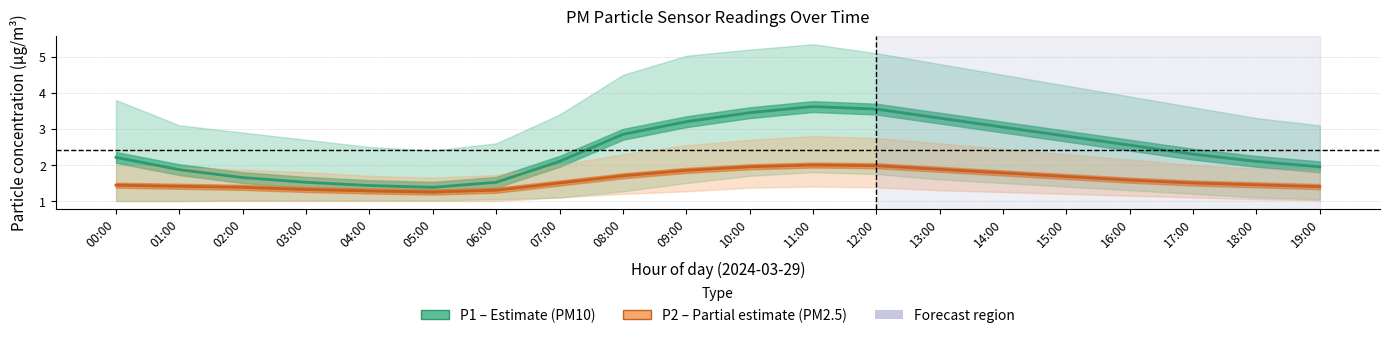

Reading left to right, list all the values displayed in this chart.

P1 (PM10): 00:00=2.2	01:00=1.9	02:00=1.6	03:00=1.5	04:00=1.4	05:00=1.4	06:00=1.5	07:00=2.1	08:00=2.9	09:00=3.2	10:00=3.5	11:00=3.6	12:00=3.5	13:00=3.3	14:00=3.0	15:00=2.8	16:00=2.5	17:00=2.3	18:00=2.1	19:00=1.9
P2 (PM2.5): 00:00=1.4	01:00=1.4	02:00=1.4	03:00=1.3	04:00=1.3	05:00=1.2	06:00=1.3	07:00=1.5	08:00=1.7	09:00=1.9	10:00=1.9	11:00=2.0	12:00=2.0	13:00=1.9	14:00=1.8	15:00=1.7	16:00=1.6	17:00=1.5	18:00=1.4	19:00=1.4